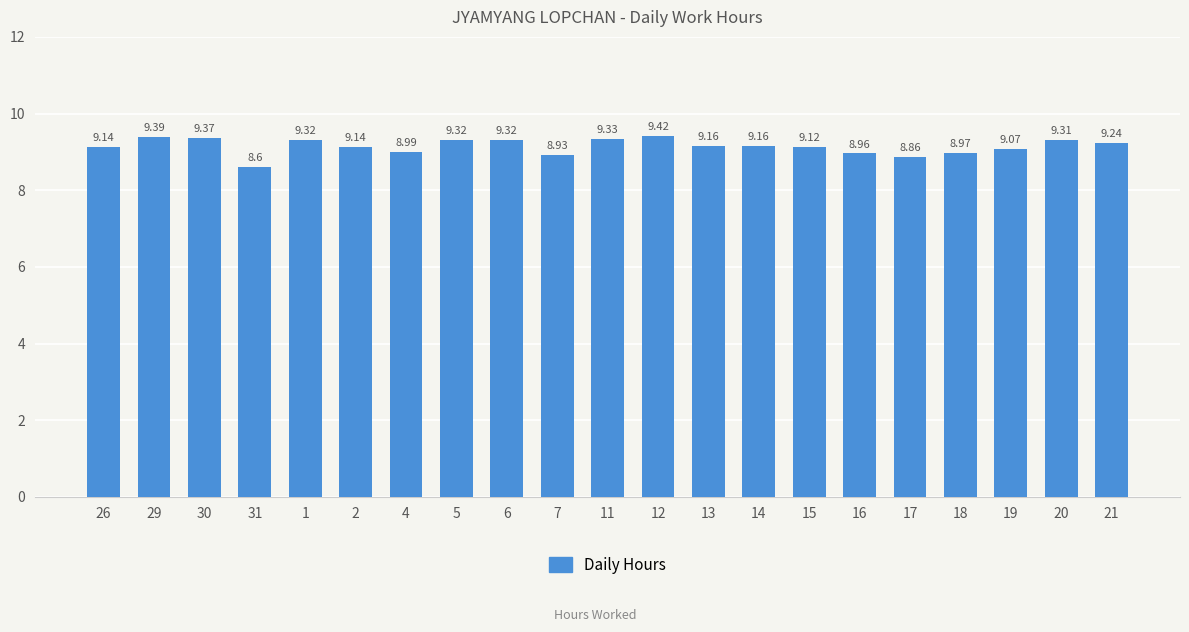

Approximately how many times larger is the value at 11 compared to 29?

1.0